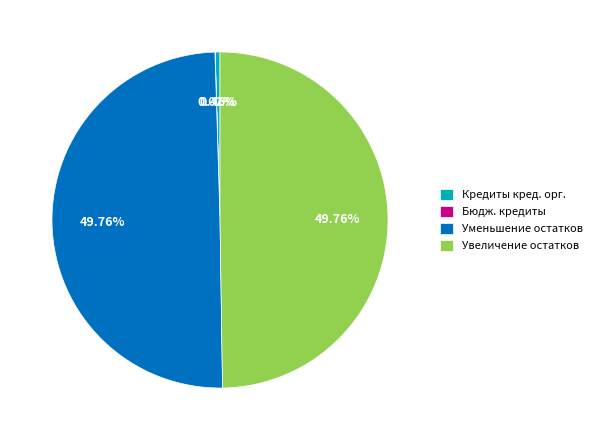

What is the ratio of the value at Увеличение остатков to the value at Уменьшение остатков?

1.0